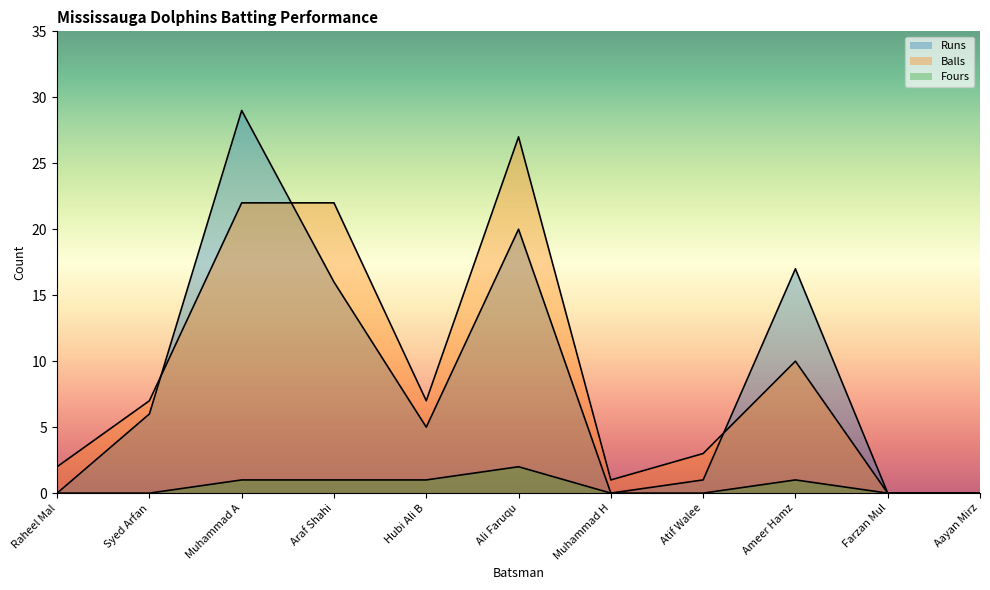

At how many categories does at least one series exceed 17?

3